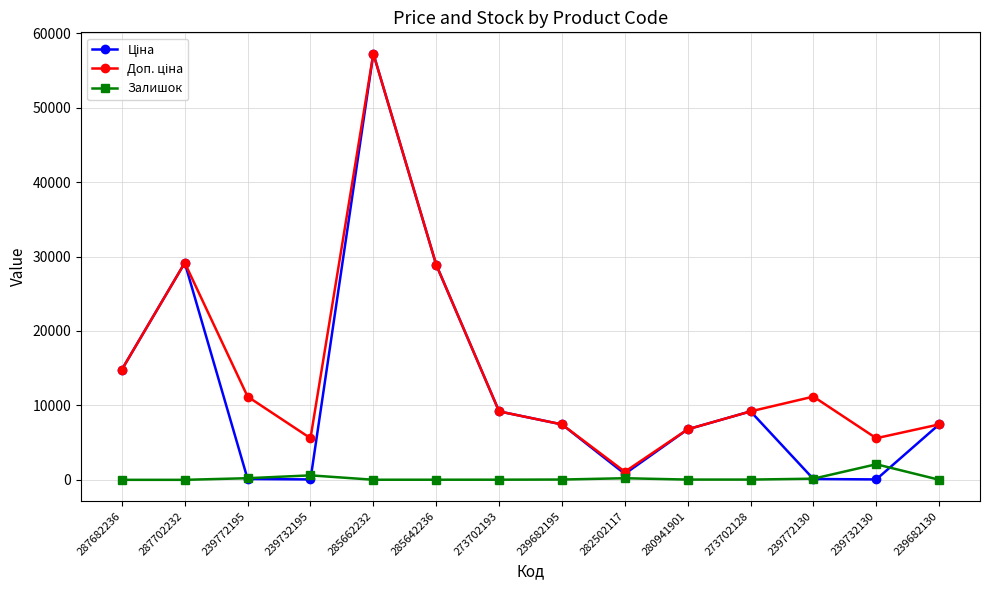

True or false: Залишок has more than 0 points higher than both neighbors.

True